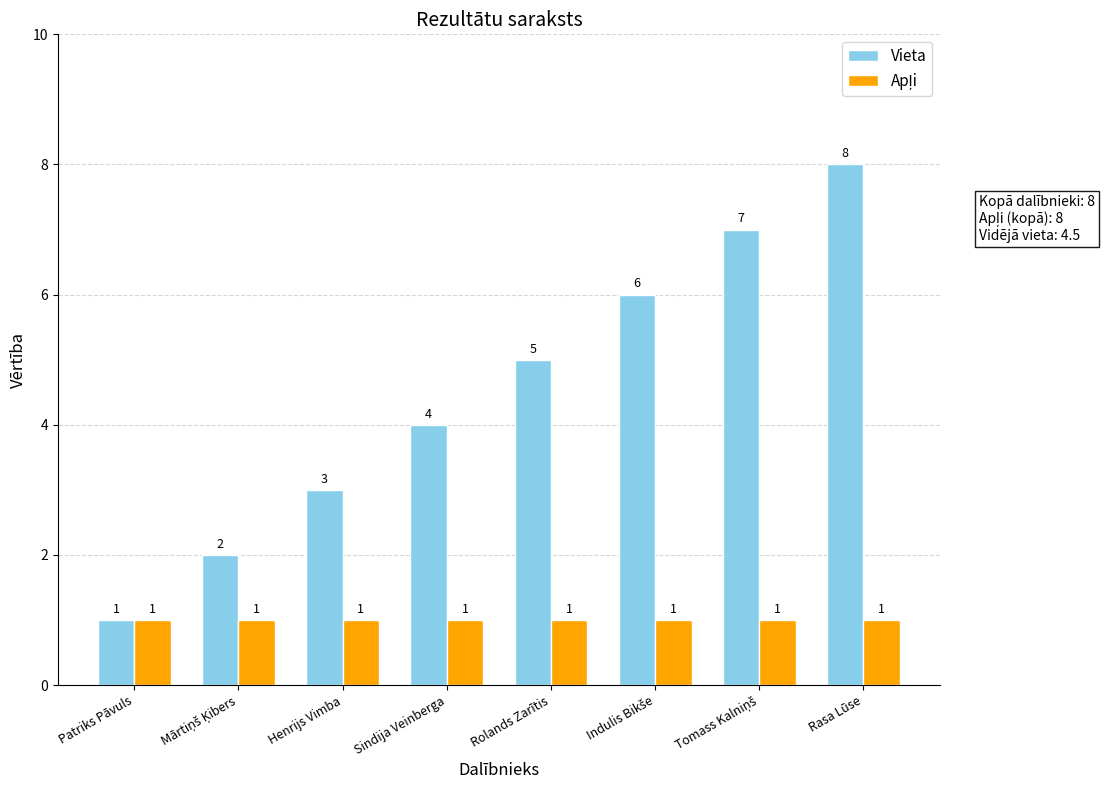

What is the value of the Vieta bar at the 2nd from the left?

2